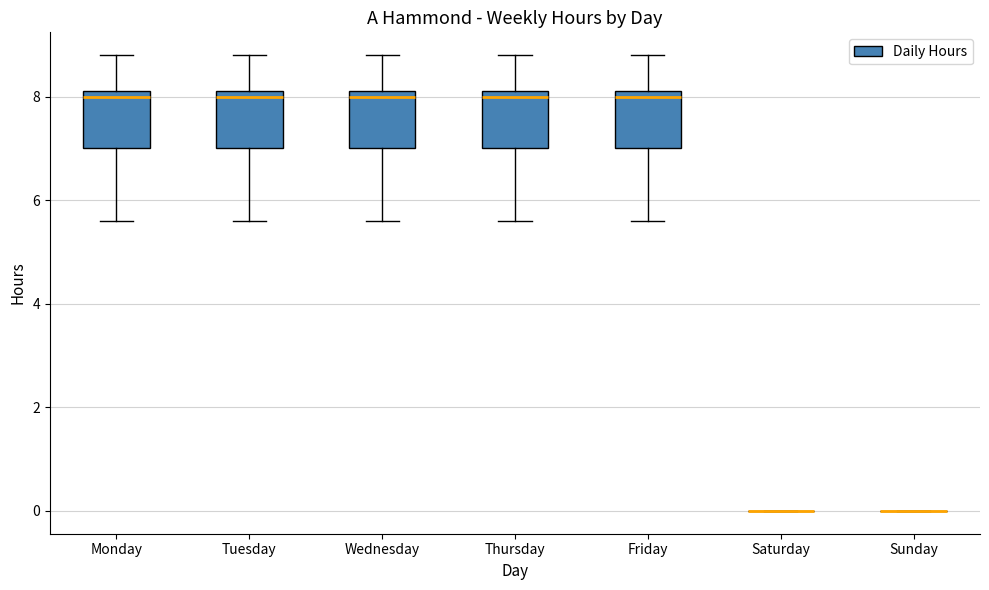

Reading left to right, read every box against the y-axis: the position of its median line, the range the box covers, and the ends of its whiskers. The values are not printed on the chart, so give them approximately, as read against the axis.

Monday: median 8.0, box 7.0 to 8.2, whiskers 5.6 to 8.8
Tuesday: median 8.0, box 7.0 to 8.2, whiskers 5.6 to 8.8
Wednesday: median 8.0, box 7.0 to 8.2, whiskers 5.6 to 8.8
Thursday: median 8.0, box 7.0 to 8.2, whiskers 5.6 to 8.8
Friday: median 8.0, box 7.0 to 8.2, whiskers 5.6 to 8.8
Saturday: box collapsed to a line at 0.0, whiskers 0.0 to 0.0
Sunday: box collapsed to a line at 0.0, whiskers 0.0 to 0.0